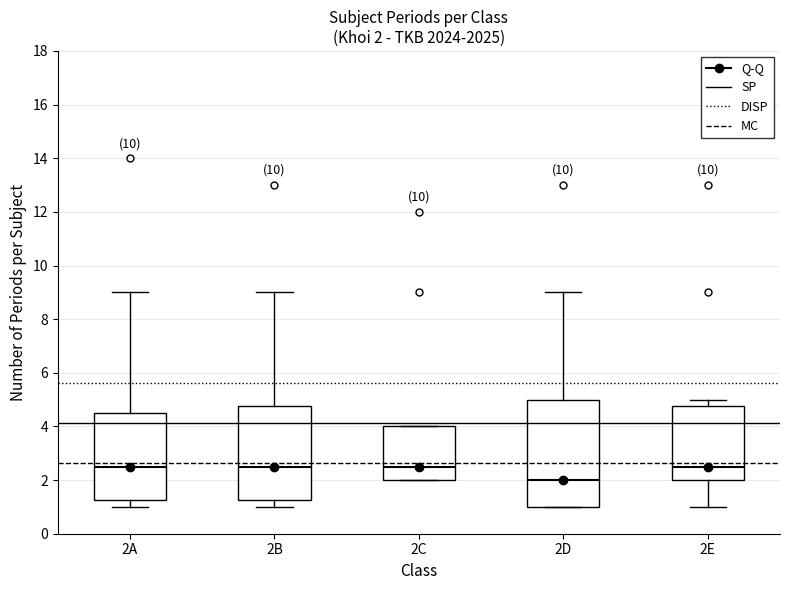

Which box has the lowest median line?

2D